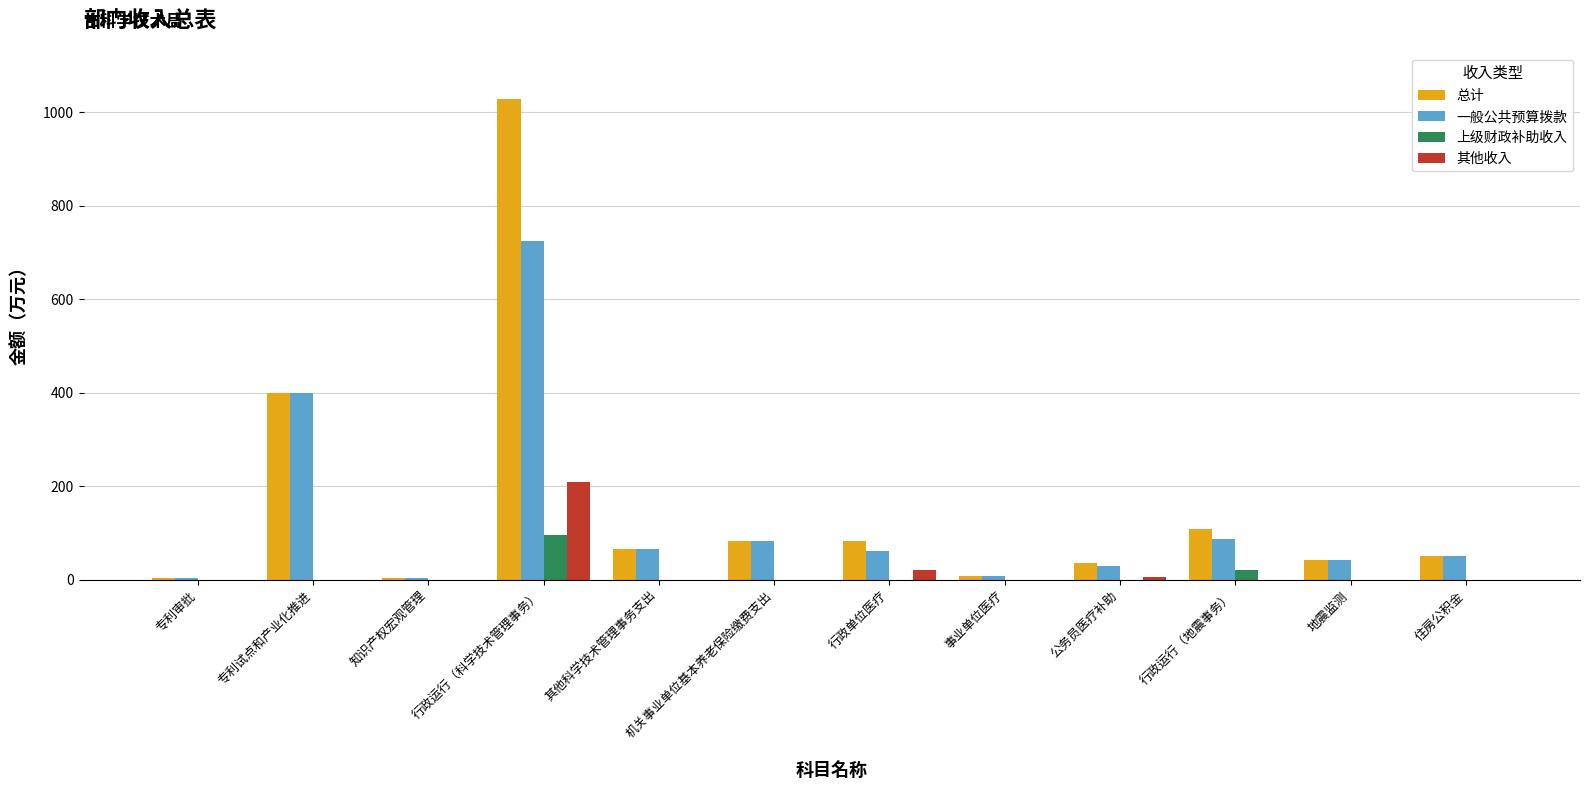

At which label is 一般公共预算拨款 closest to 363?

专利试点和产业化推进